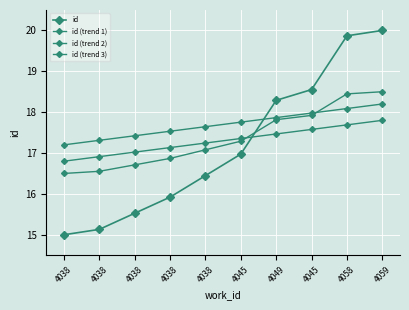

Count the number of categories in the chart.

10